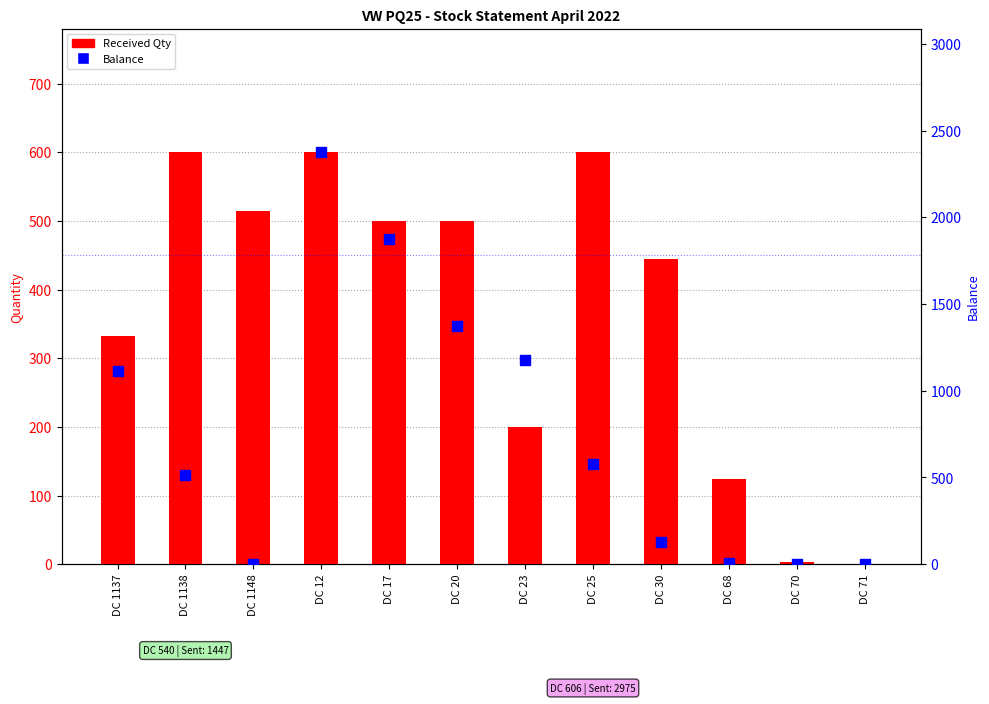

At how many categories does at least one series exceed 1050?

5